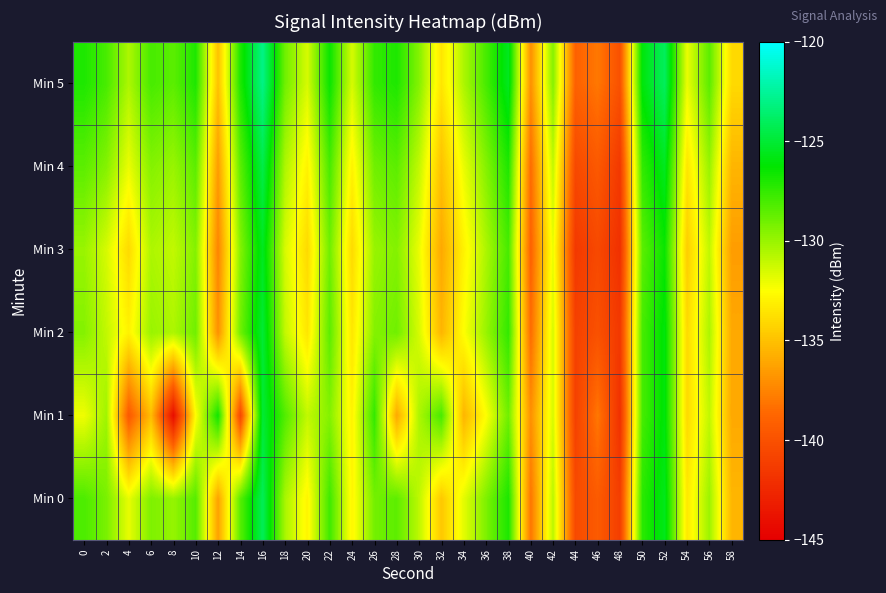

Reading left to right, list all the values displayed in this chart.

Min 0: 0=-128.1	2=-129.2	4=-131.9	6=-129.4	8=-129.9	10=-128.3	12=-136.3	14=-128.4	16=-124.2	18=-130.4	20=-132.9	22=-127.8	24=-132.9	26=-129.1	28=-128.5	30=-130.9	32=-134.7	34=-131.8	36=-129.3	38=-126.9	40=-138.1	42=-130.8	44=-140.4	46=-139.4	48=-141.2	50=-127.3	52=-125.6	54=-133.4	56=-130.1	58=-135.4
Min 1: 0=-132.1	2=-130.2	4=-139.5	6=-135.2	8=-144.1	10=-132.5	12=-126.7	14=-140.6	16=-125.0	18=-128.2	20=-131.0	22=-129.5	24=-133.0	26=-127.5	28=-136.0	30=-130.5	32=-128.0	34=-135.5	36=-132.5	38=-129.0	40=-137.0	42=-131.5	44=-141.0	46=-138.0	48=-142.0	50=-128.0	52=-126.0	54=-134.0	56=-131.0	58=-136.0
Min 2: 0=-129.5	2=-131.0	4=-133.0	6=-130.0	8=-130.5	10=-129.0	12=-137.0	14=-129.0	16=-125.0	18=-131.0	20=-133.5	22=-128.5	24=-133.5	26=-129.5	28=-129.0	30=-131.5	32=-135.5	34=-132.5	36=-130.0	38=-127.5	40=-138.5	42=-131.5	44=-141.0	46=-140.0	48=-141.5	50=-128.0	52=-126.0	54=-134.0	56=-130.5	58=-136.0
Min 3: 0=-130.0	2=-131.5	4=-134.0	6=-130.5	8=-131.0	10=-129.5	12=-137.5	14=-129.5	16=-125.5	18=-131.5	20=-134.0	22=-129.0	24=-134.0	26=-130.0	28=-129.5	30=-132.0	32=-136.0	34=-133.0	36=-130.5	38=-128.0	40=-139.0	42=-132.0	44=-141.5	46=-140.5	48=-142.0	50=-128.5	52=-126.5	54=-134.5	56=-131.0	58=-136.5
Min 4: 0=-128.5	2=-129.5	4=-132.0	6=-129.5	8=-130.0	10=-128.5	12=-136.5	14=-128.5	16=-124.5	18=-130.5	20=-133.0	22=-128.0	24=-133.0	26=-129.0	28=-128.5	30=-131.0	32=-135.0	34=-132.0	36=-129.5	38=-127.0	40=-138.5	42=-131.0	44=-140.5	46=-139.5	48=-141.5	50=-127.5	52=-125.5	54=-133.5	56=-130.0	58=-135.5
Min 5: 0=-127.0	2=-128.0	4=-130.5	6=-128.0	8=-128.5	10=-127.0	12=-135.0	14=-127.0	16=-123.0	18=-129.0	20=-131.5	22=-126.5	24=-131.5	26=-127.5	28=-127.0	30=-129.5	32=-133.5	34=-130.5	36=-128.0	38=-125.5	40=-137.0	42=-129.5	44=-139.0	46=-138.0	48=-140.0	50=-126.0	52=-124.0	54=-132.0	56=-128.5	58=-134.0